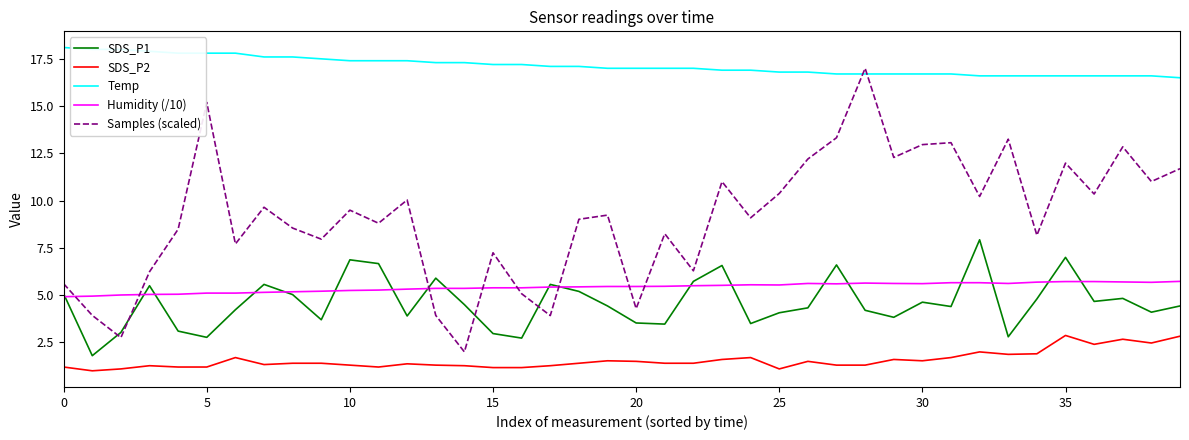

Rank the series by their maximum value, from highest to lowest.

Temp, Samples (scaled), SDS_P1, Humidity (/10), SDS_P2